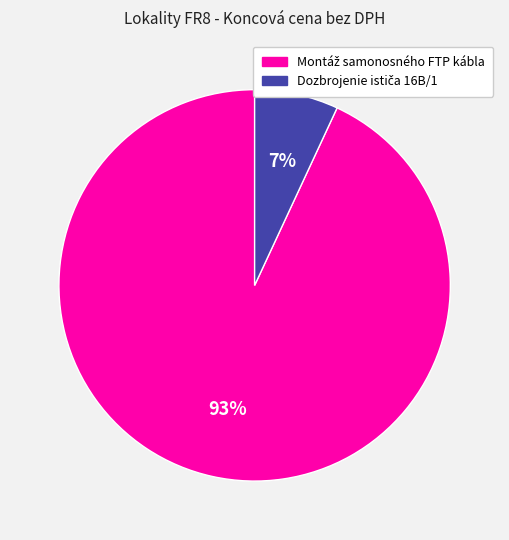

To the nearest percent, what is the average slice percentage?

50%